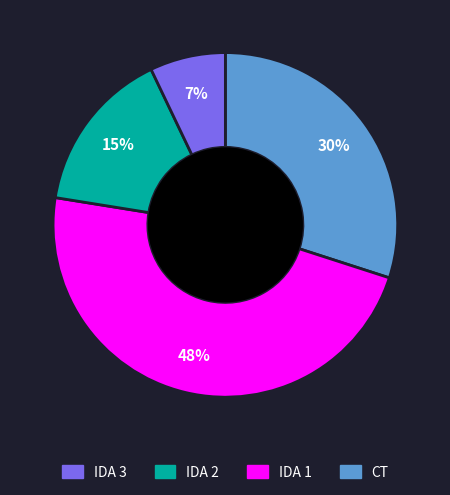

Is there a majority slice in this chart?

No